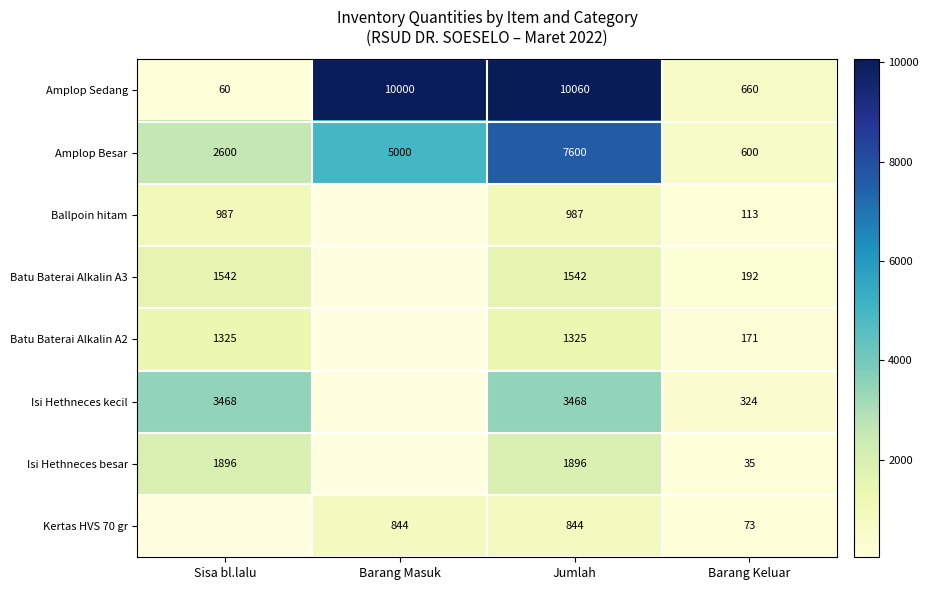

At which category is the sum across all series the highest?

Jumlah